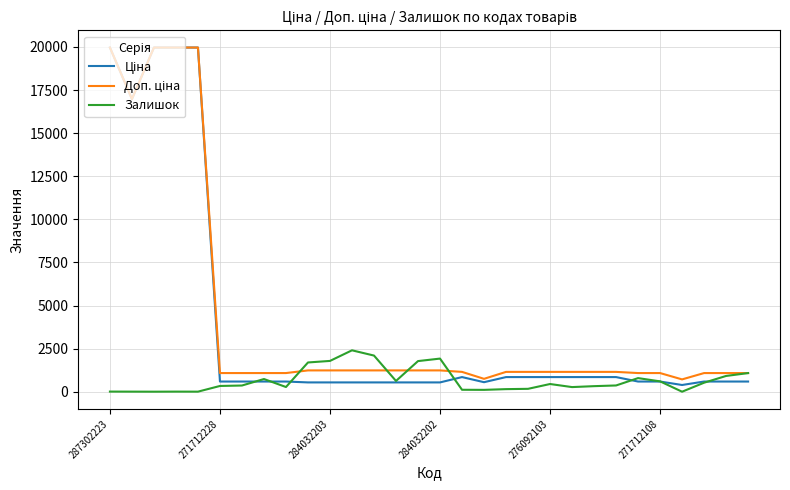

What is the maximum value shown in the chart?

19964.2